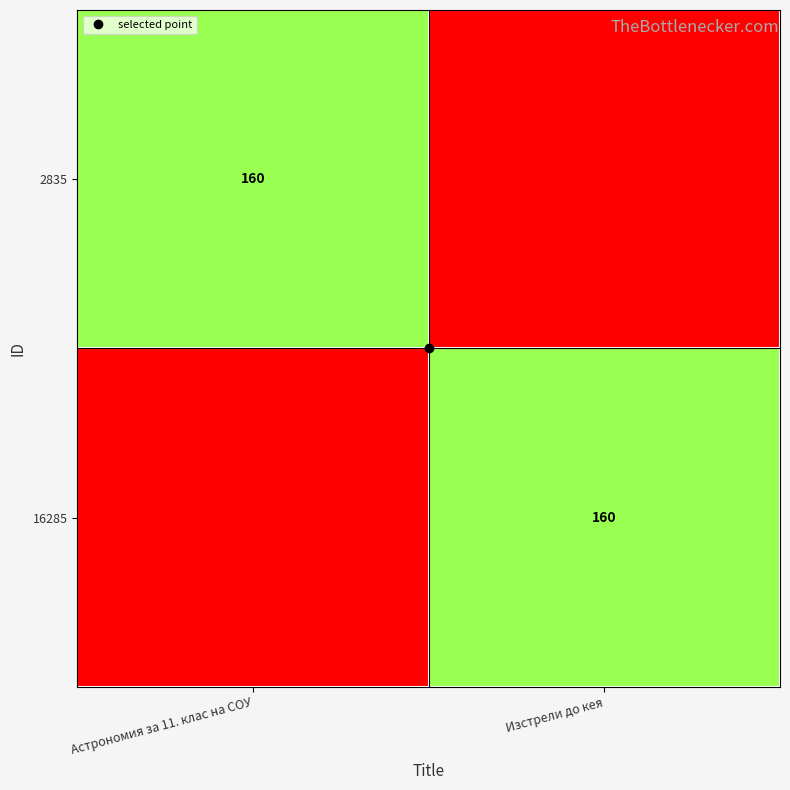

Is it true that 2835 equals -88 at Изстрели до кея?

False